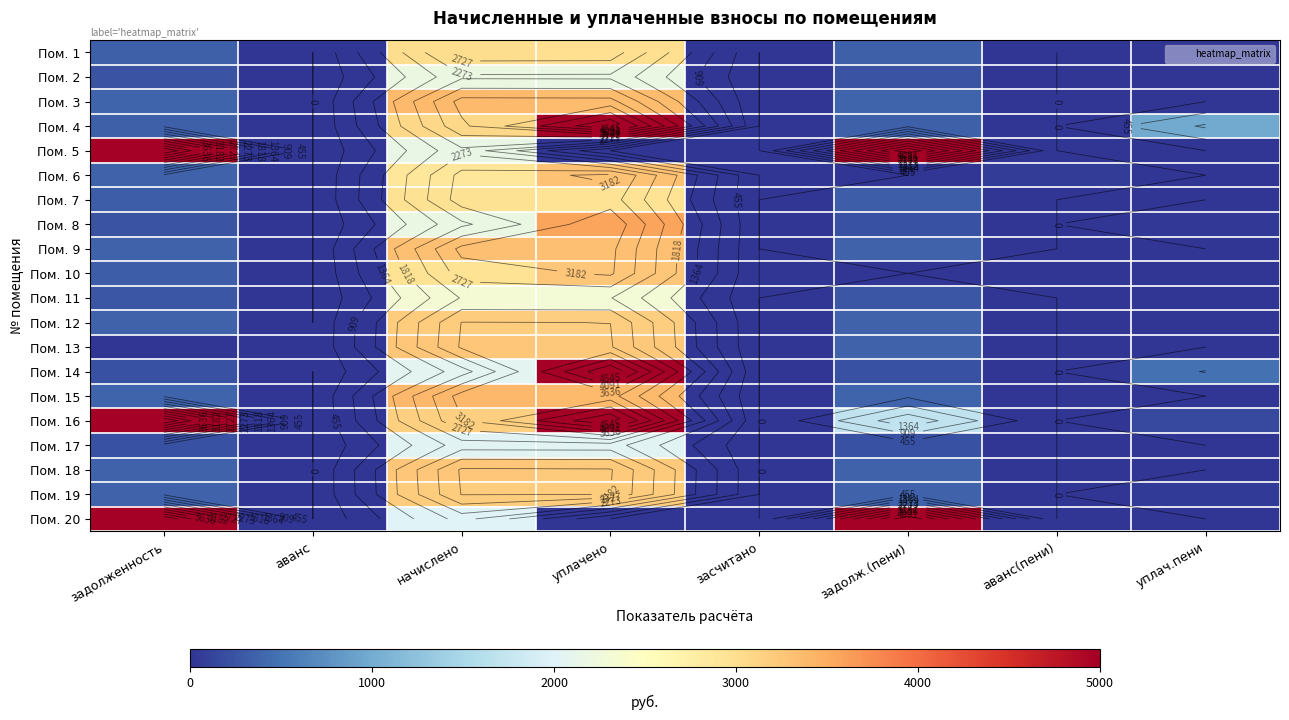

What is the total value across all series at уплачено?

73006.2